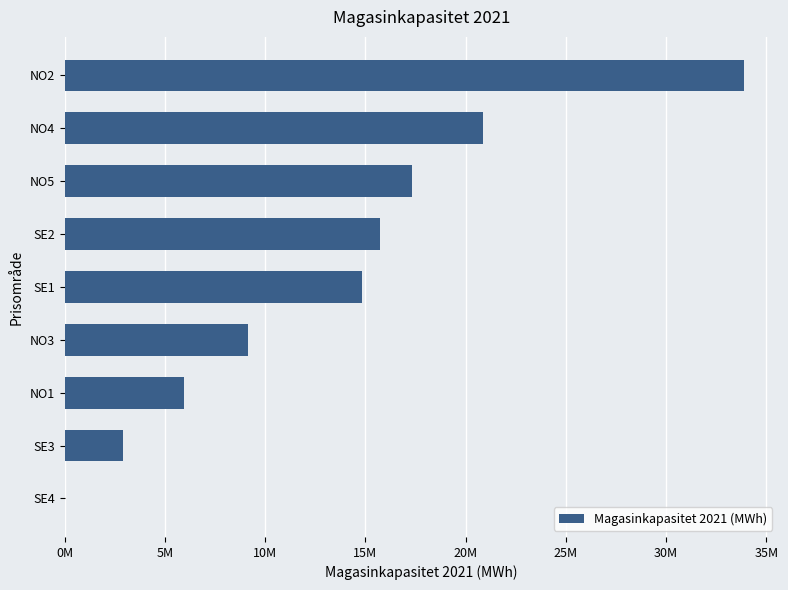

Are the bars horizontal?

Yes